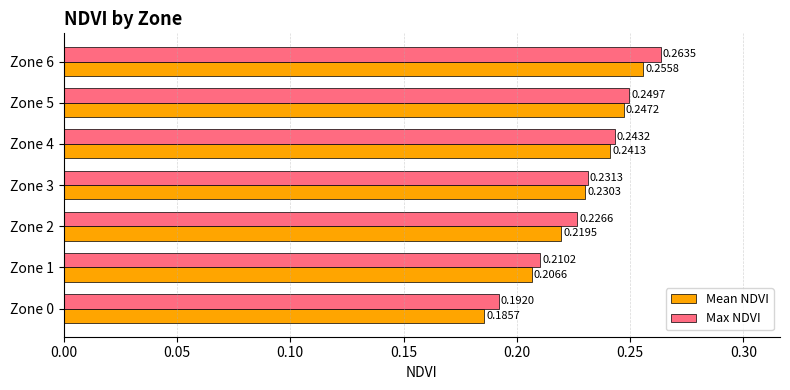

Rank the series by their average value, from lowest to highest.

Mean NDVI, Max NDVI